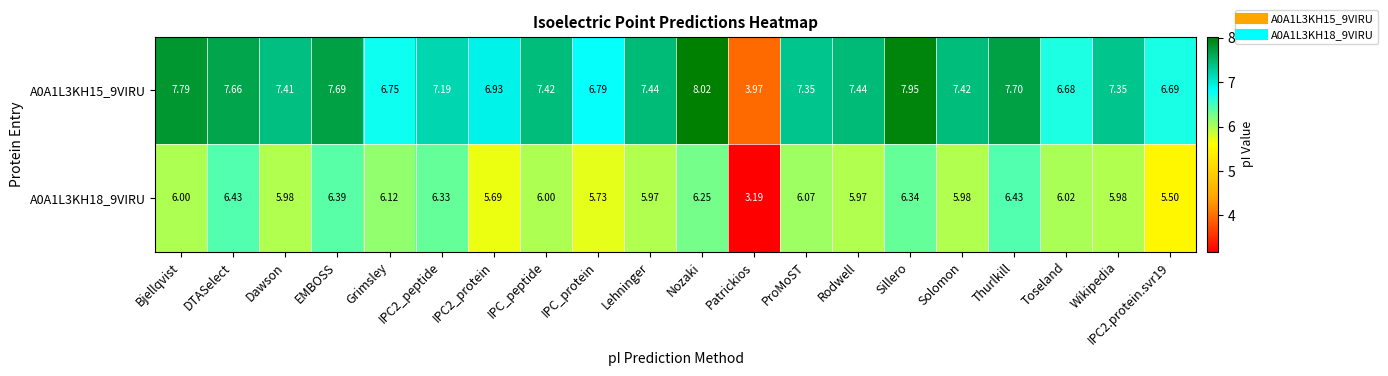

Which category has the lowest value across all series?

Patrickios